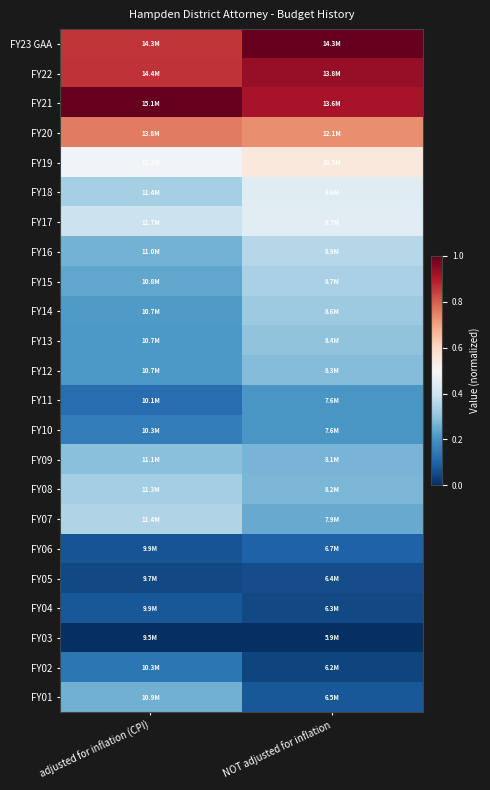

At which category is the sum across all series the highest?

NOT adjusted for inflation